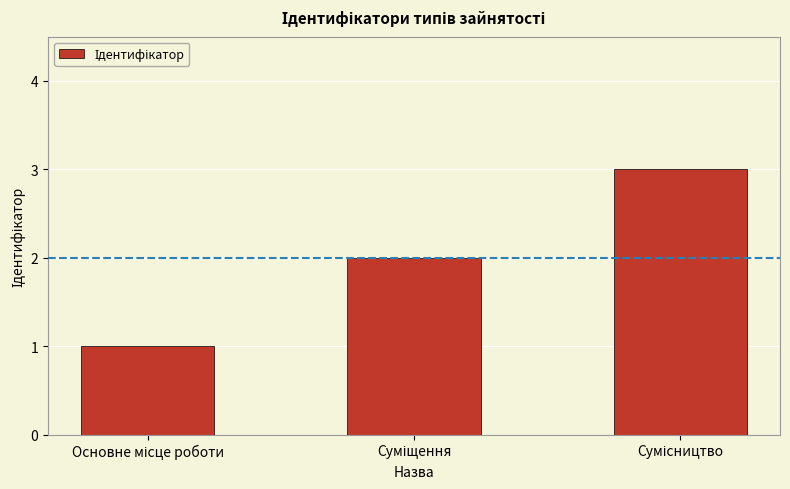

What is the greatest value displayed?

3